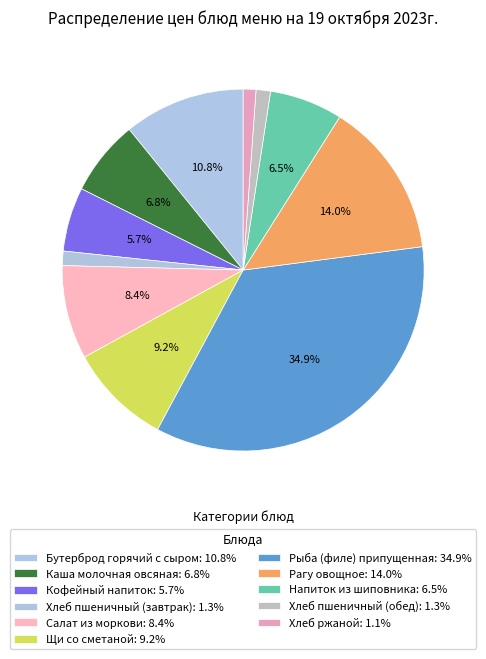

Count the number of slices in the pie.

11